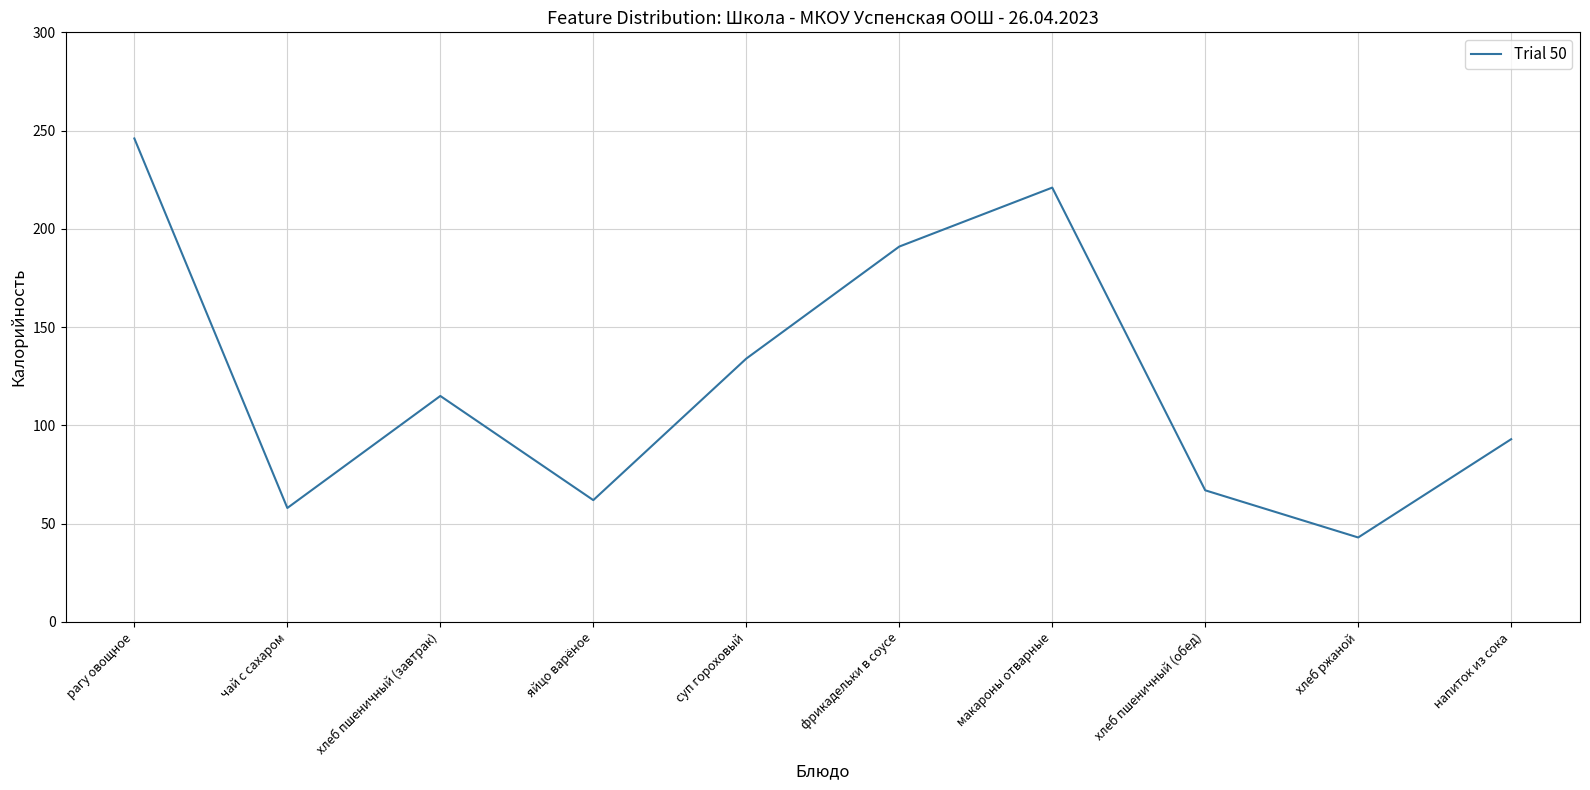

Approximately how many times larger is the value at хлеб пшеничный (обед) compared to хлеб пшеничный (завтрак)?

0.6